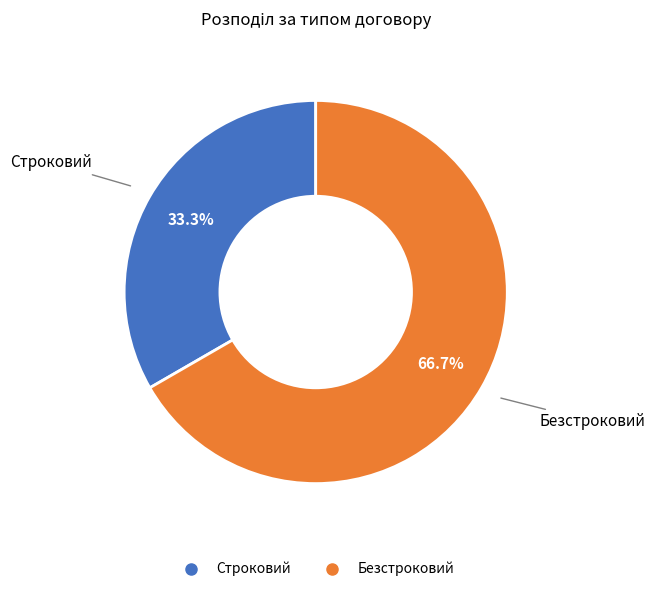

Is there a majority slice in this chart?

Yes